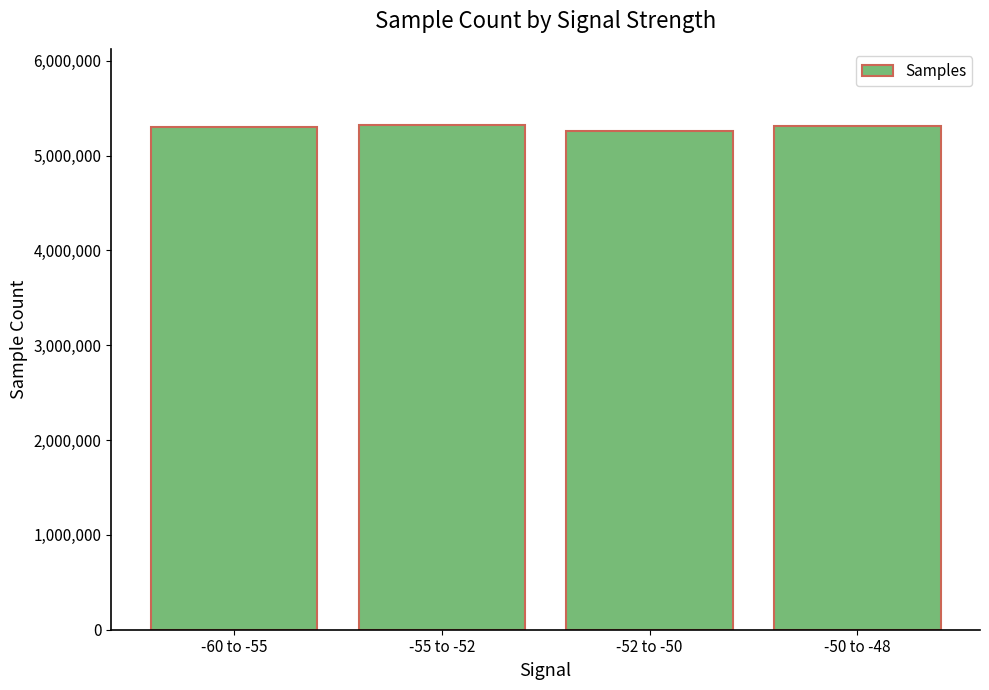

What is the ratio of the value at -50 to -48 to the value at -55 to -52?

1.0